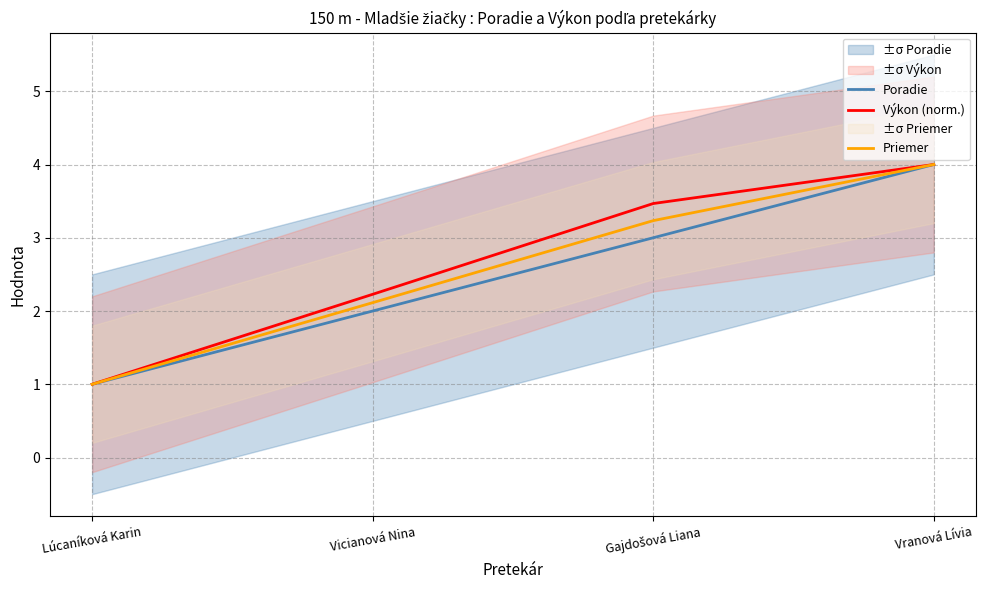

What is the average value of the Poradie series?

2.5